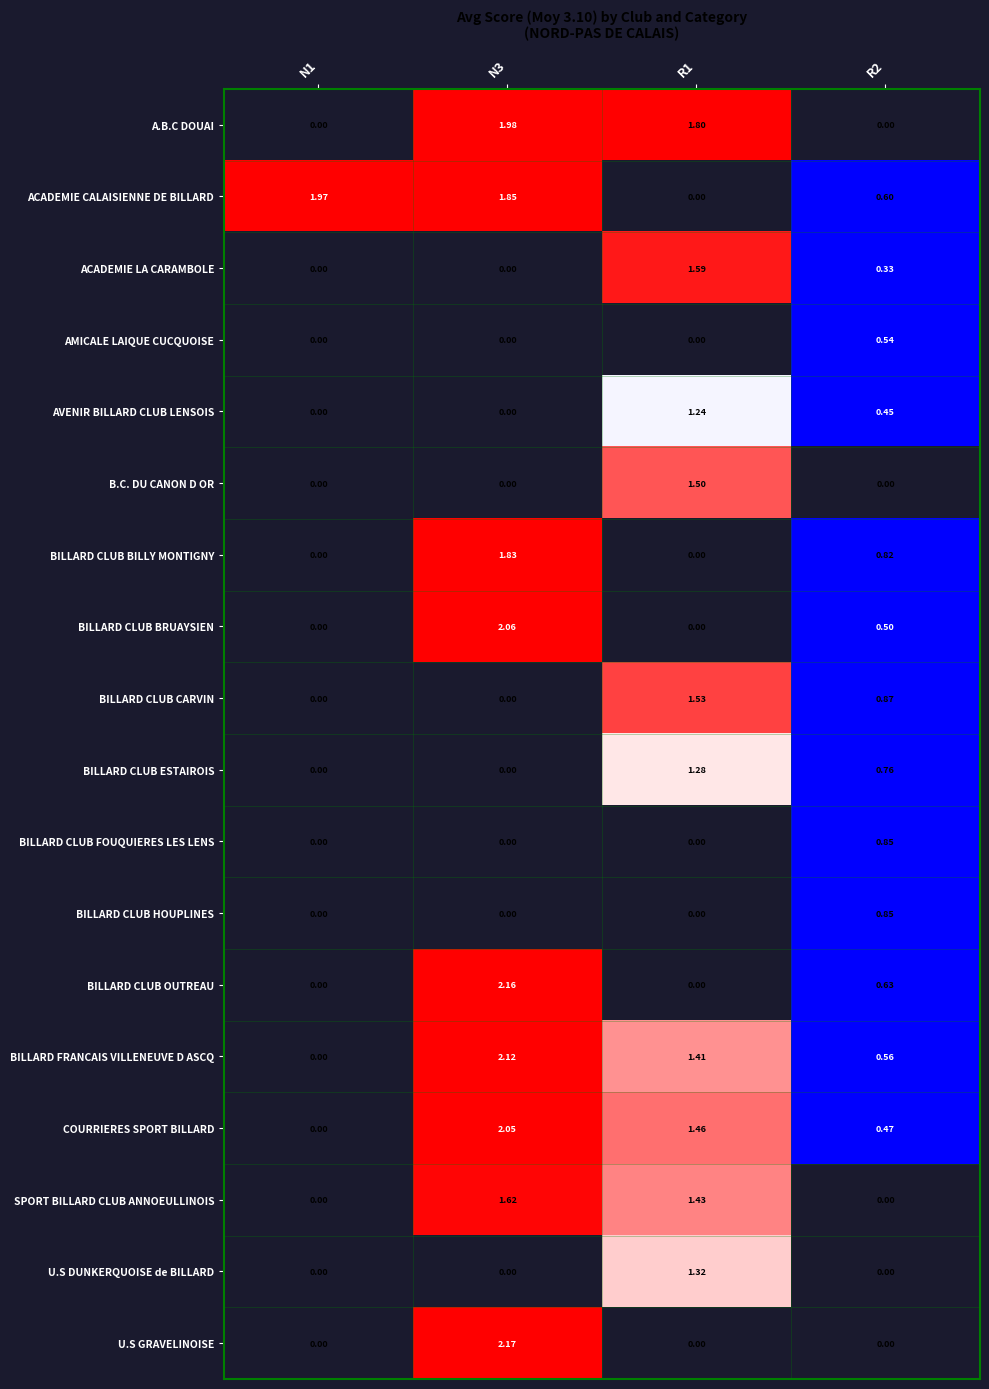

Which series changed the most between N1 and R1?

ACADEMIE CALAISIENNE DE BILLARD